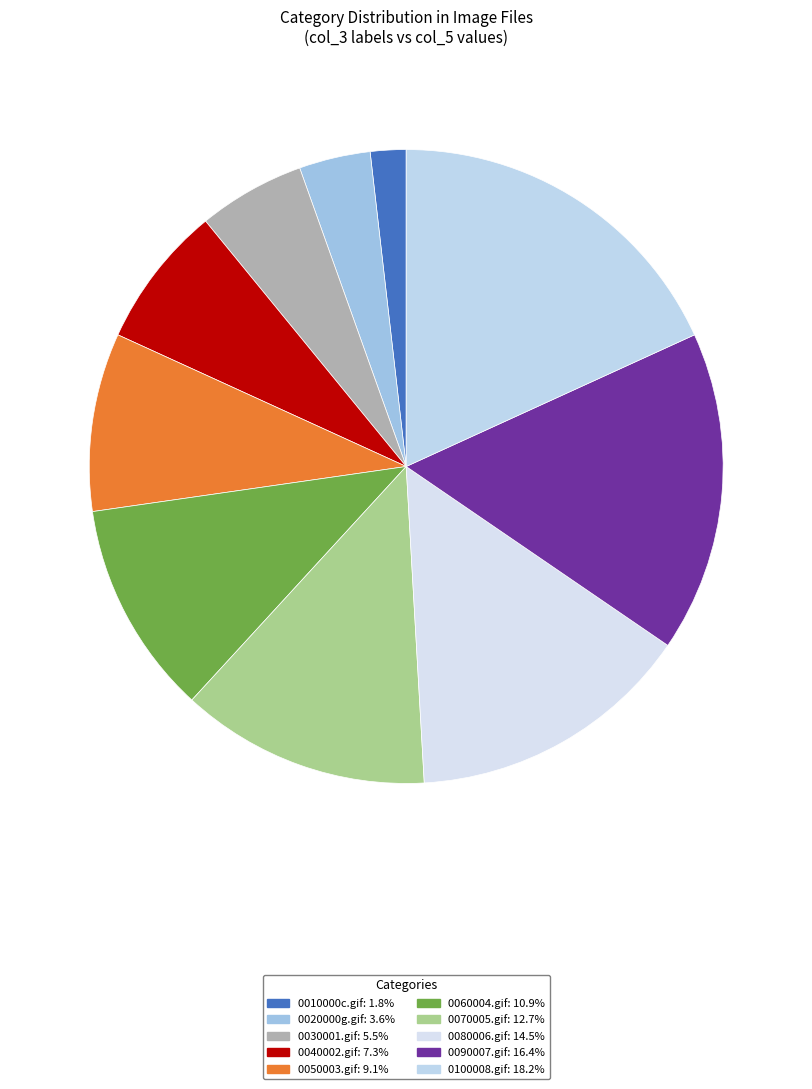

To the nearest percent, what is the difference between the 0050003.gif and 0100008.gif slice percentages?

9%